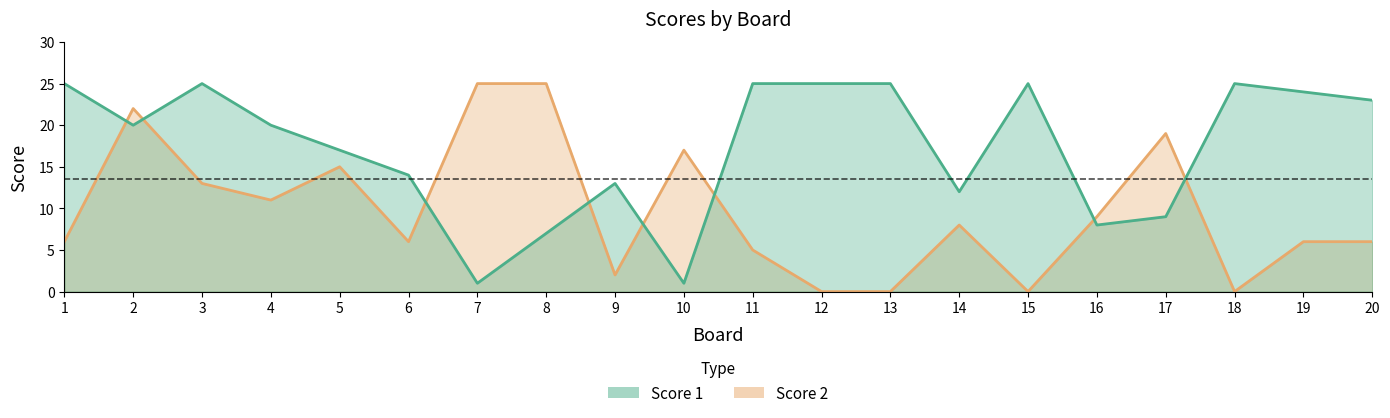

Is the value of Score 1 at 11 greater than the value of Score 2 at 7?

No